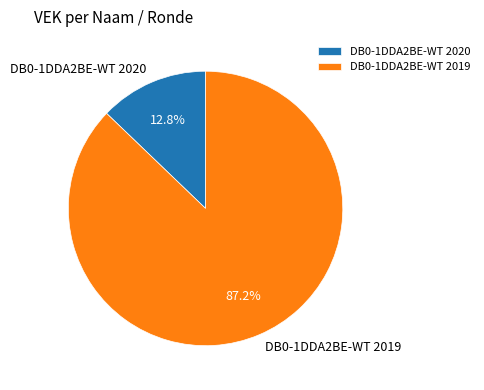

What is the smallest slice in the pie chart?

DB0-1DDA2BE-WT 2020